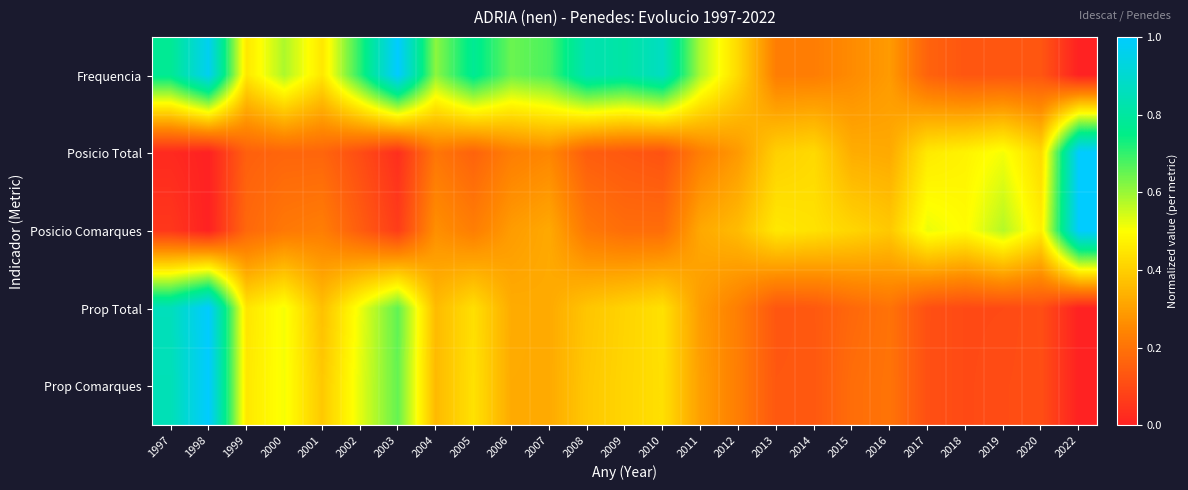

What is the total value across all series at 2016?

1.4